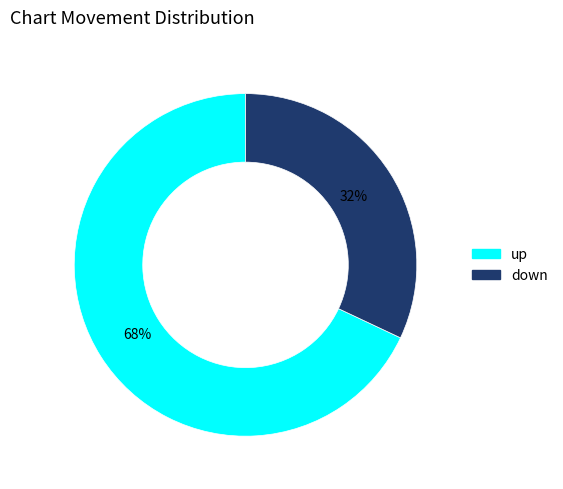

Rank the categories by value from highest to lowest.

up, down